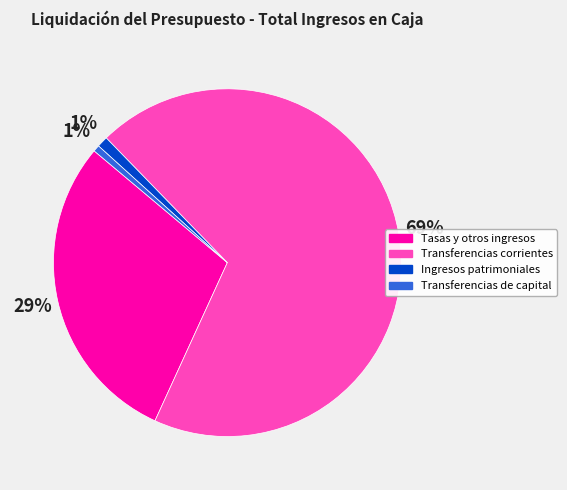

To the nearest percent, what percentage of the pie is Tasas y otros ingresos?

29%